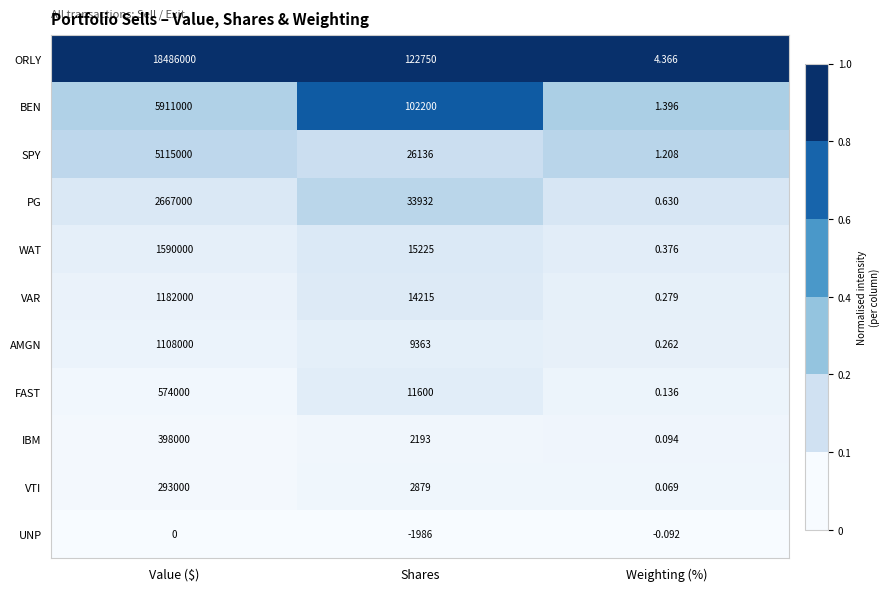

Which series has the widest spread of values?

ORLY